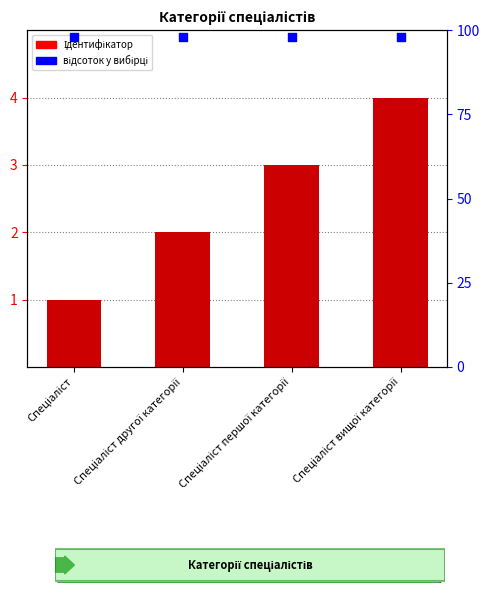

What is the ratio of the value at Спеціаліст другої категорії to the value at Спеціаліст вищої категорії?

0.5